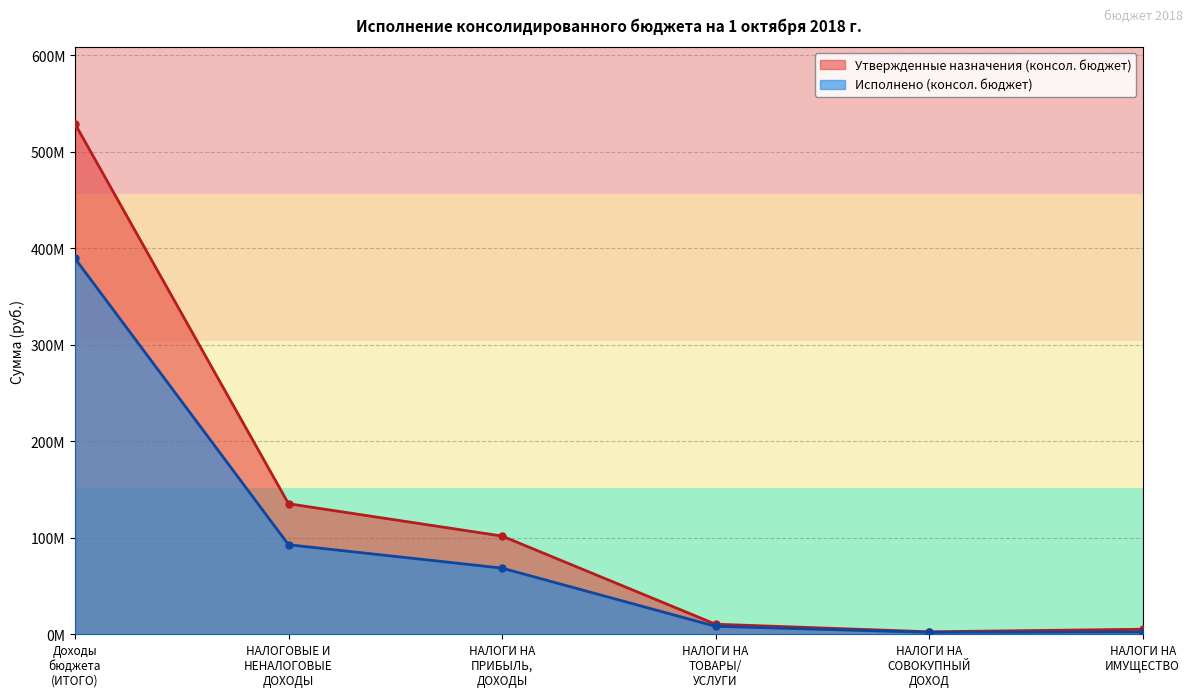

Rank the series by their maximum value, from highest to lowest.

Утвержденные назначения (консол. бюджет), Исполнено (консол. бюджет)